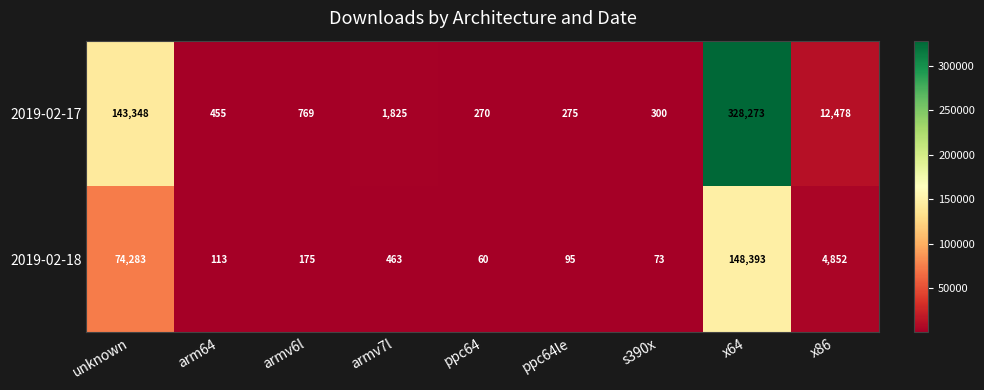

Which category has the highest value across all series?

x64